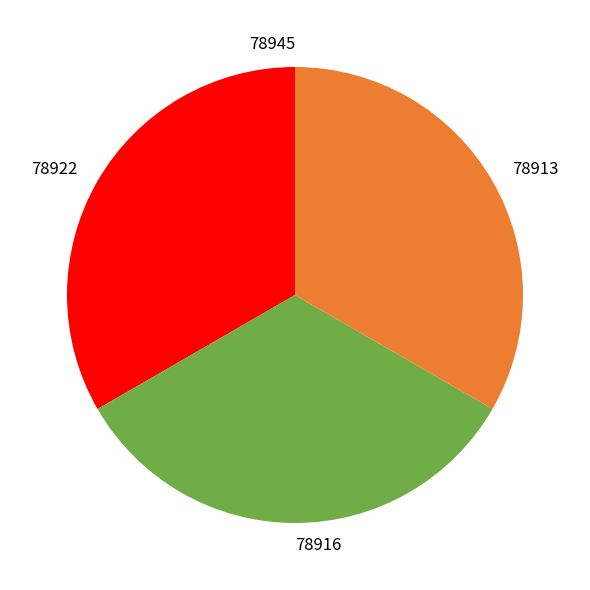

Is it true that 78916 is 33% of the pie?

True